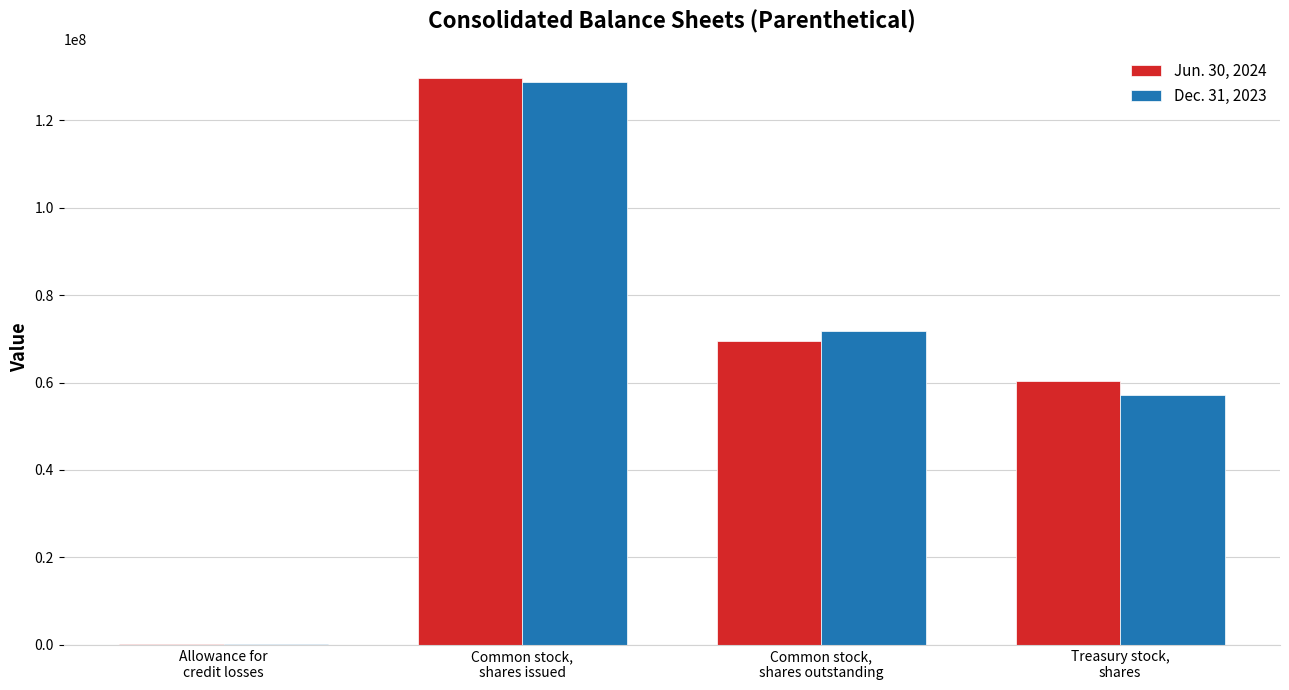

At which category does the chart reach its peak across all series?

Common stock,
shares issued